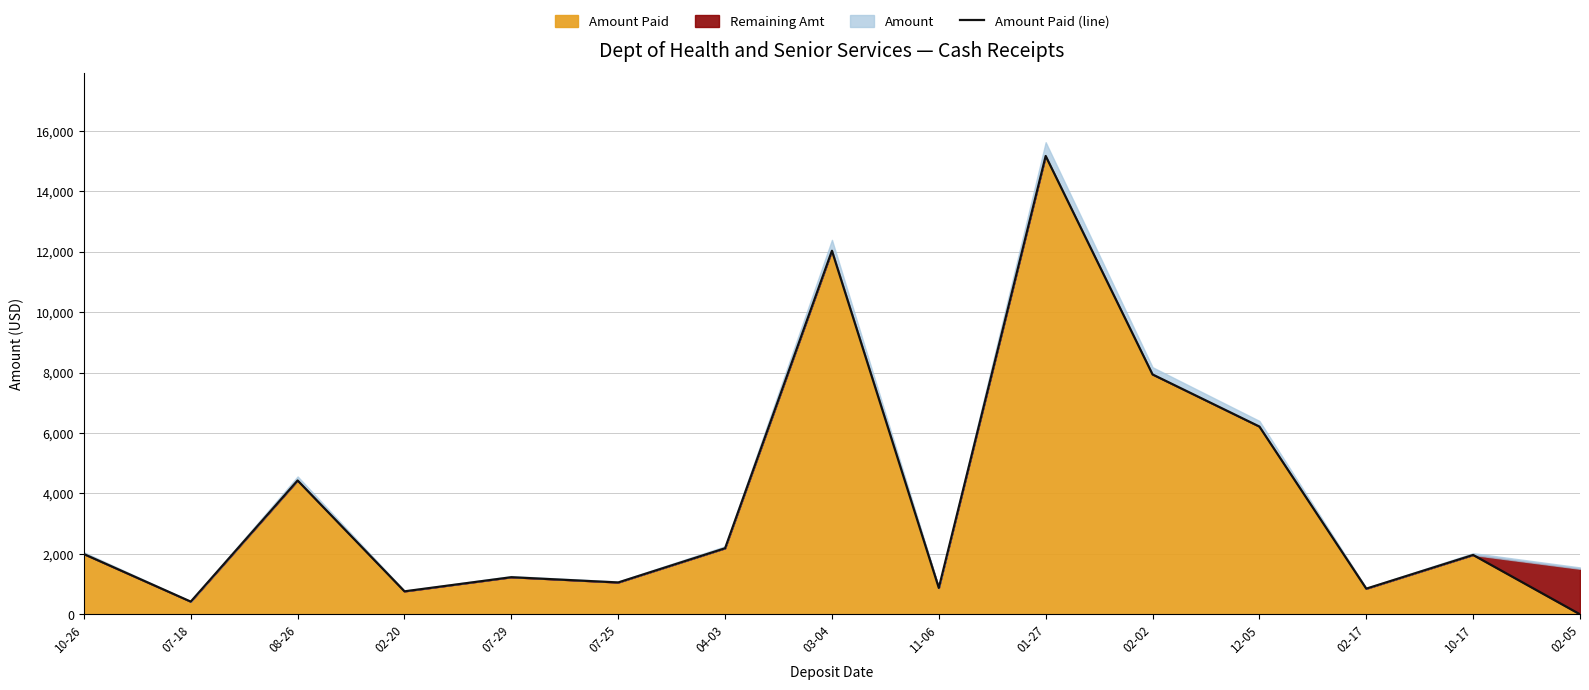

What is the greatest value displayed?

15174.0